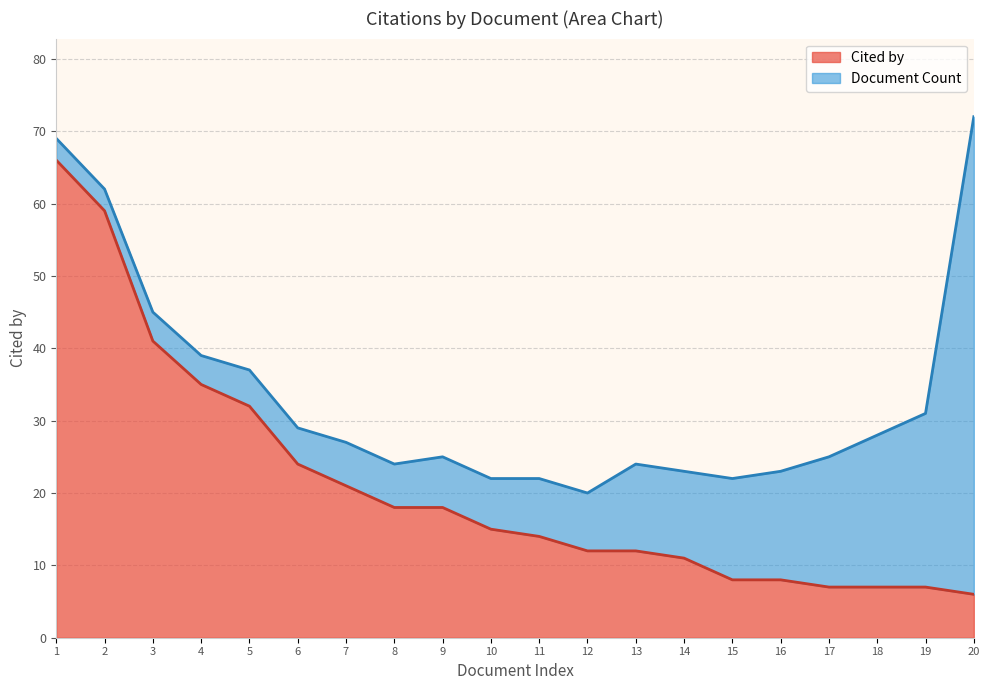

The Cited by series shows 8 at 14. True or false?

False